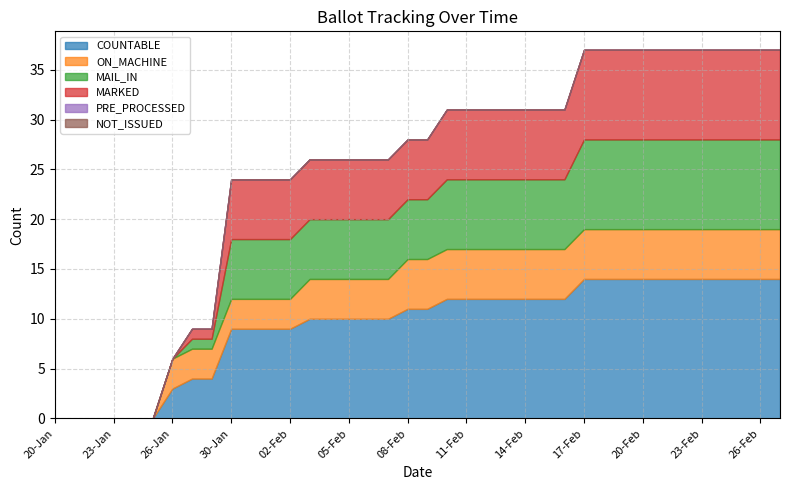

What is the average value of the ON_MACHINE series?

4